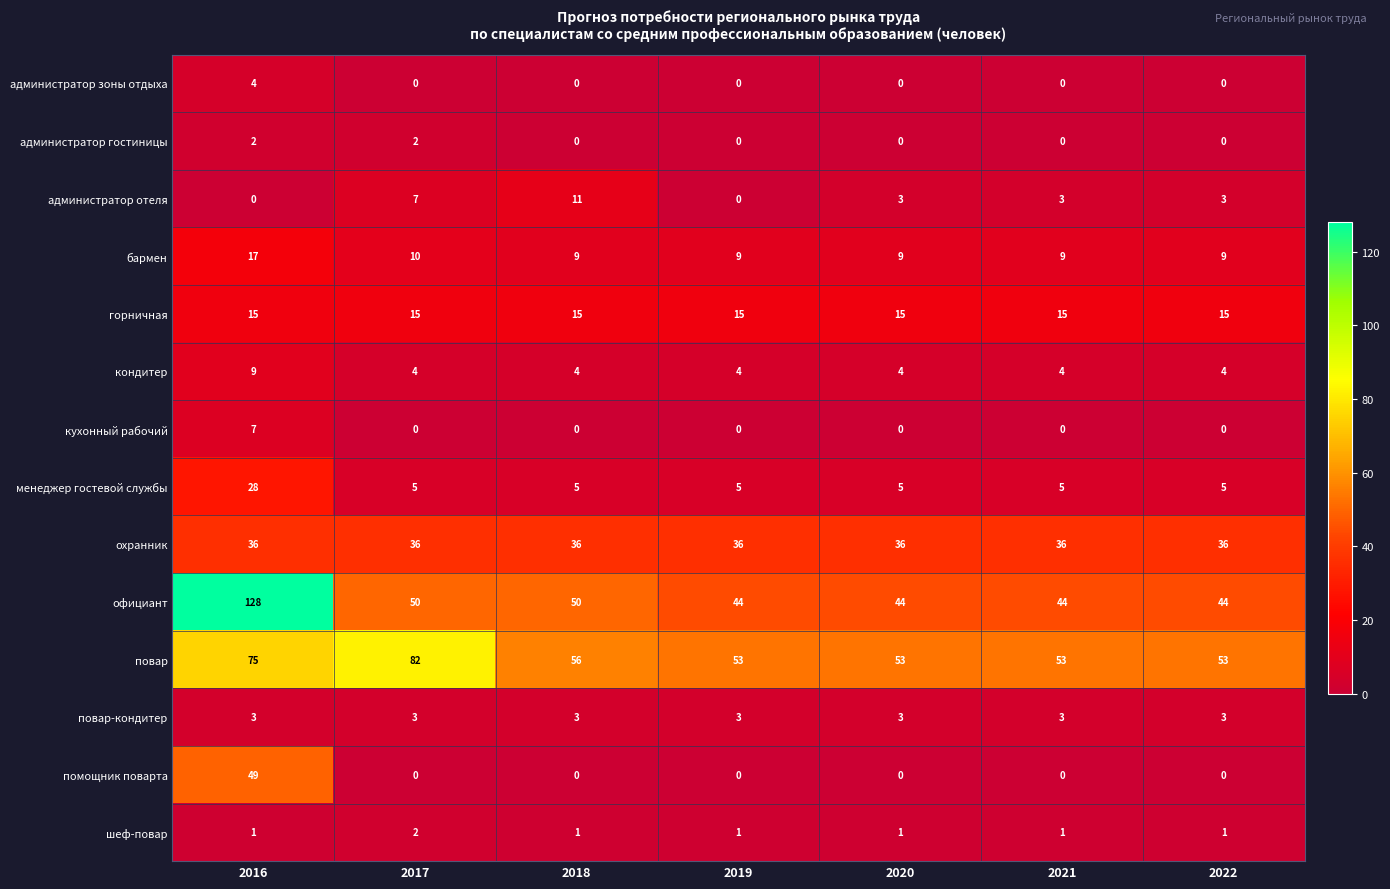

Is it true that горничная equals 15 at 2017?

True